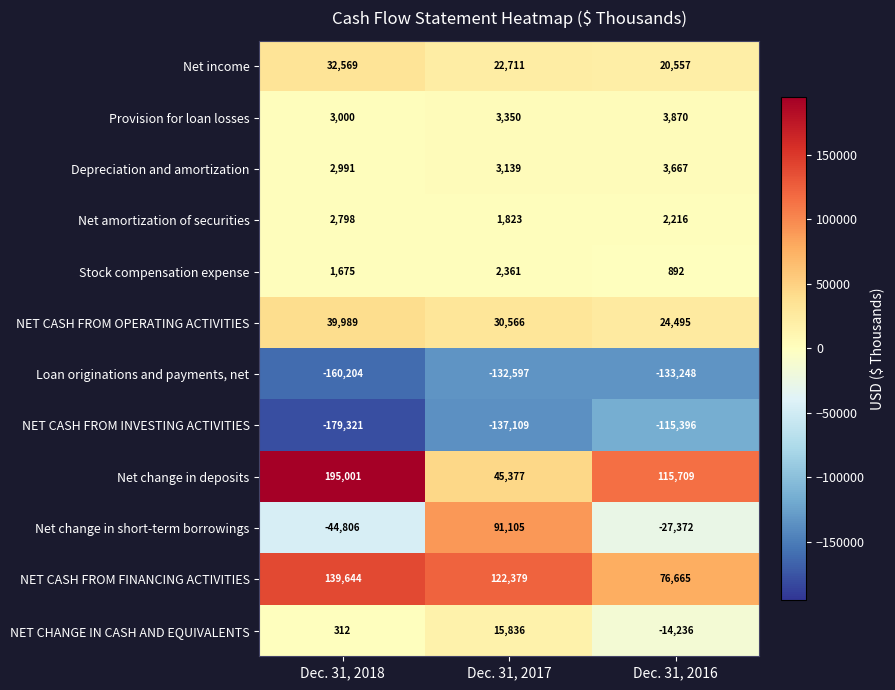

How many Net income values are between 20557 and 32569?

3